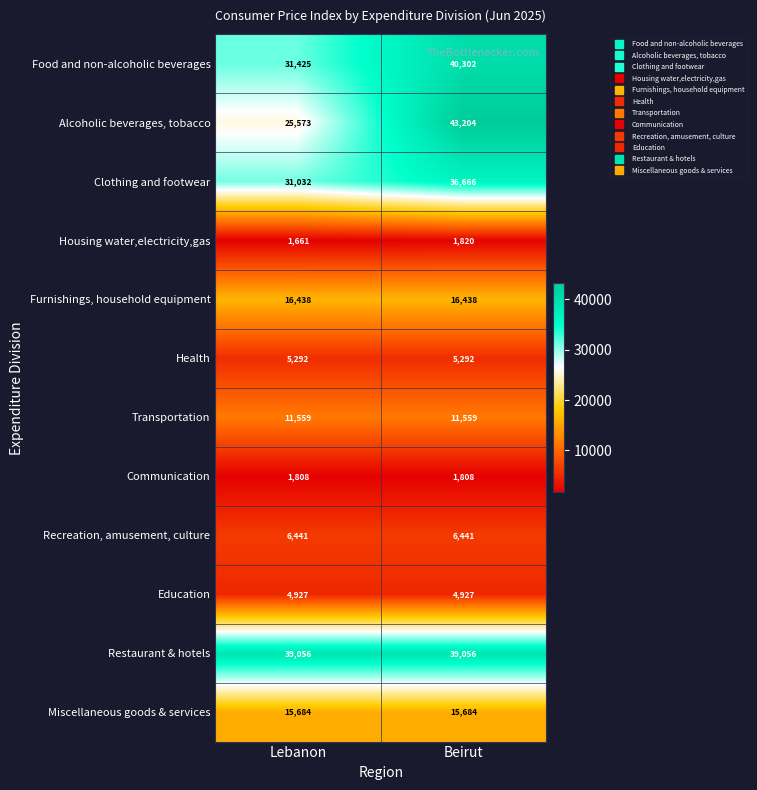

What is the minimum value for Furnishings, household equipment?

16438